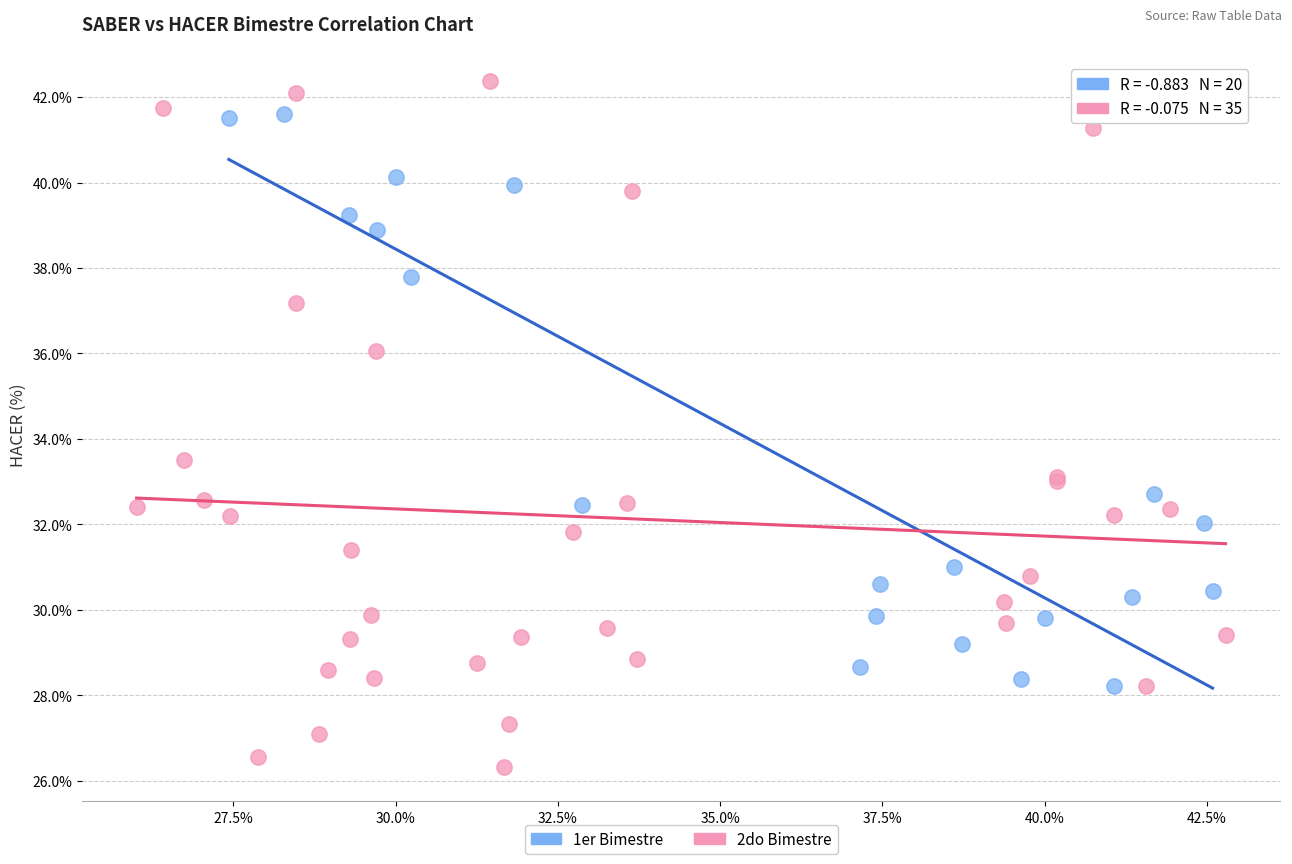

Which series reaches the minimum Y coordinate?

2do Bimestre